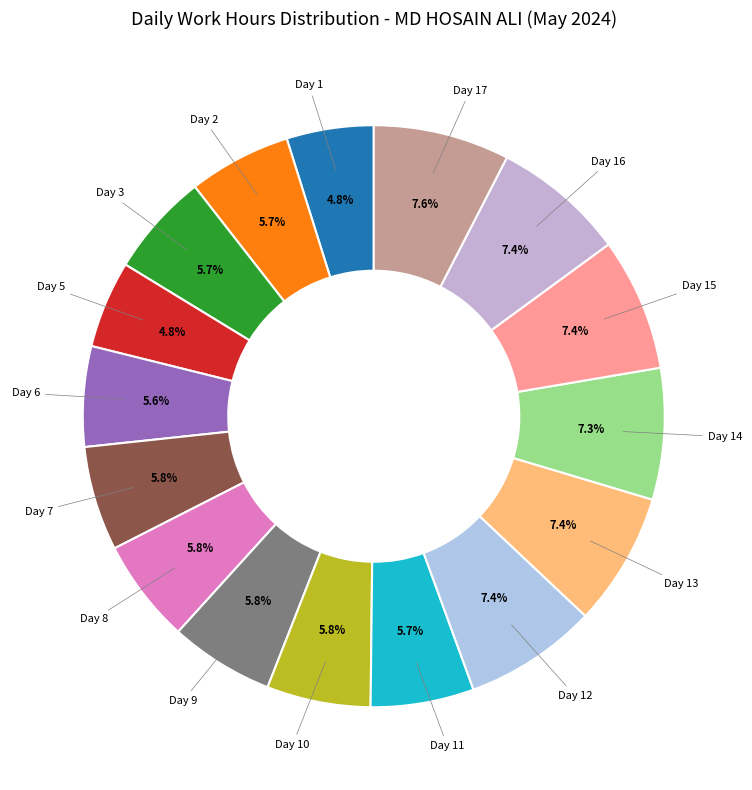

Does any single category account for the majority?

No